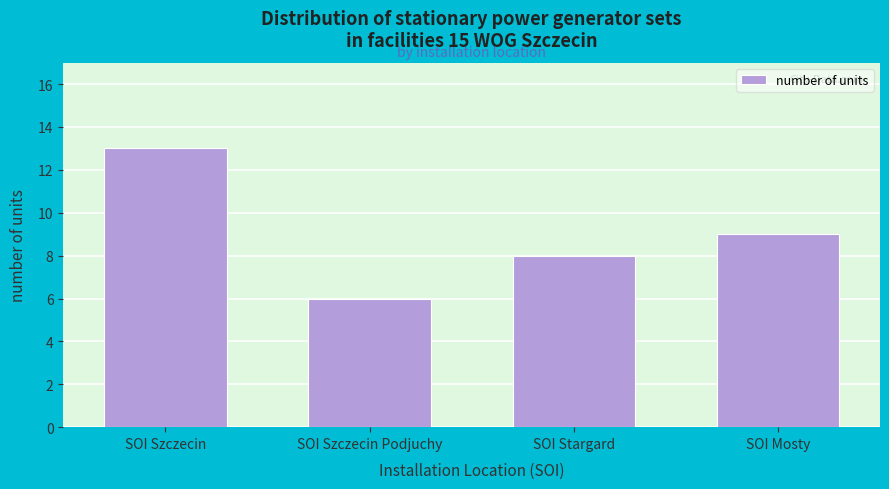

Reading right to left, transcribe all the data shown in this chart.

SOI Mosty=9	SOI Stargard=8	SOI Szczecin Podjuchy=6	SOI Szczecin=13